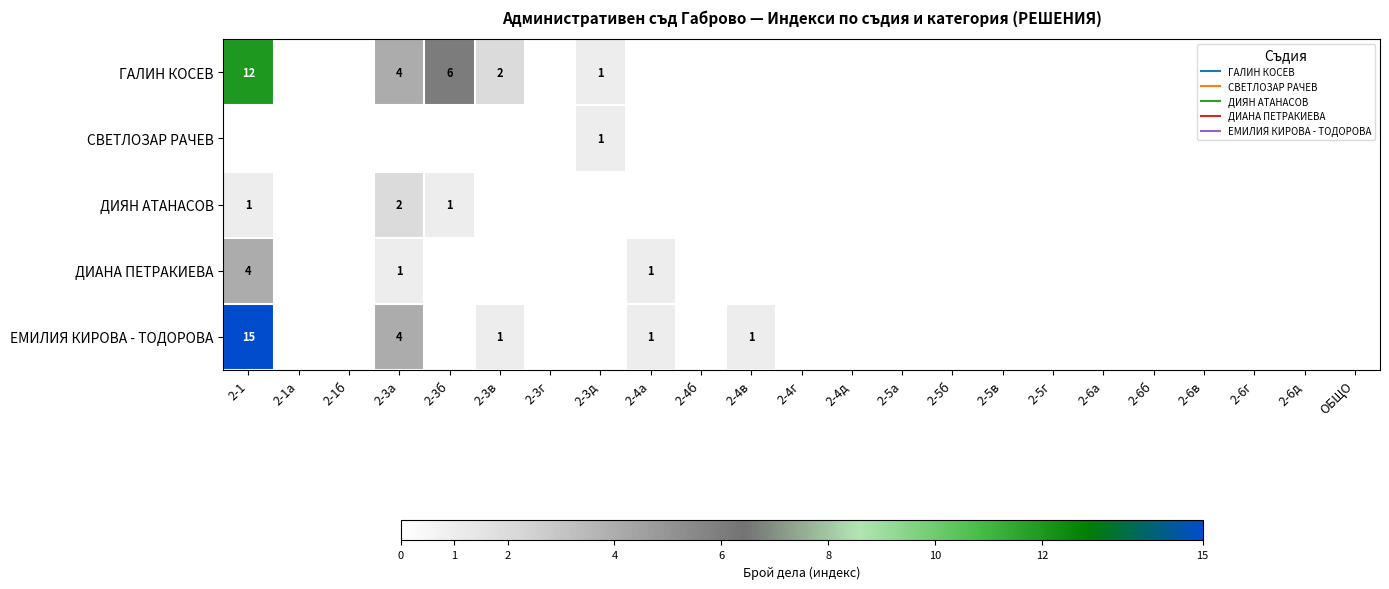

Count the number of categories in the chart.

23